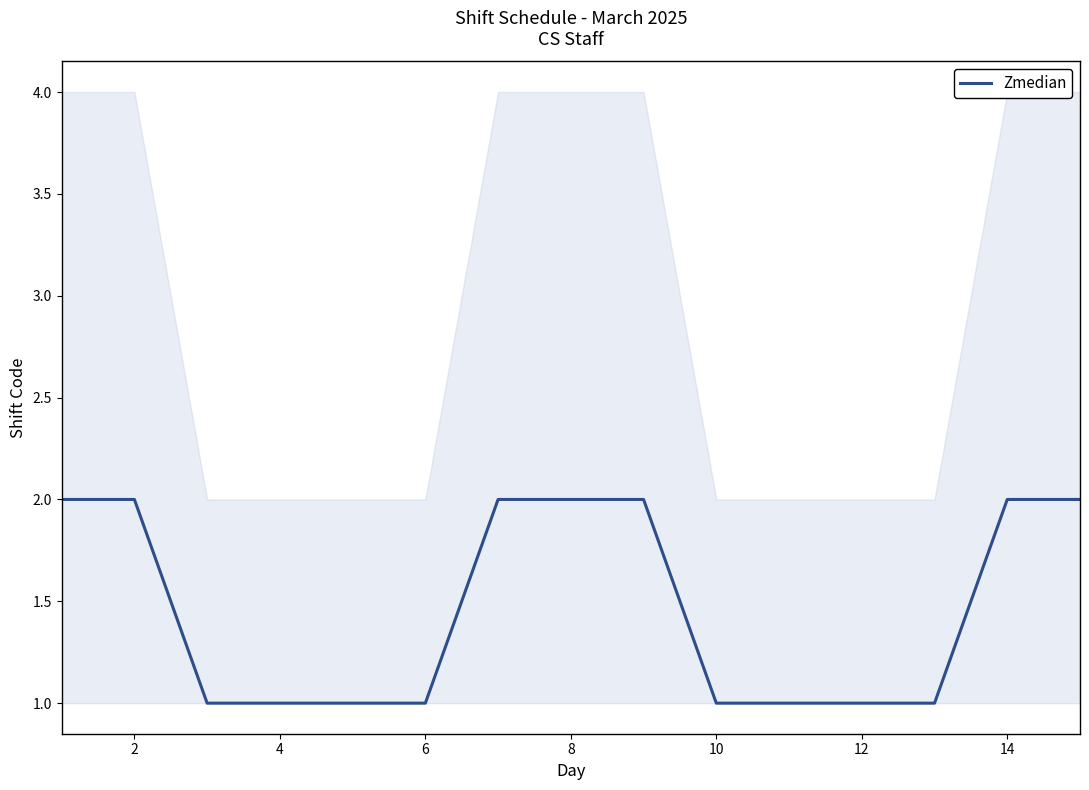

What is the difference between the values at 14 and 10?

1